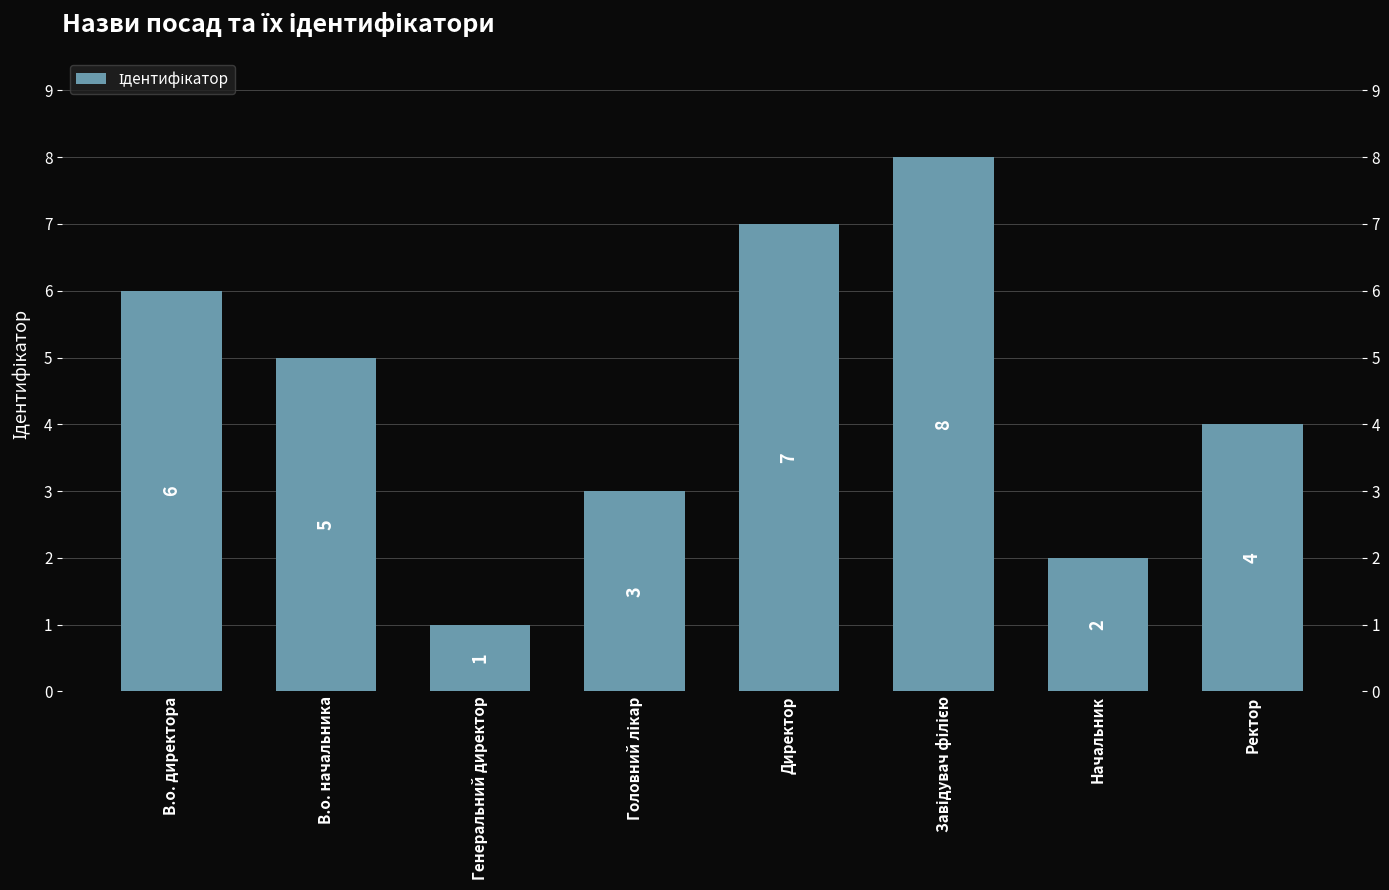

Is it true that the value at В.о. директора is 8?

False